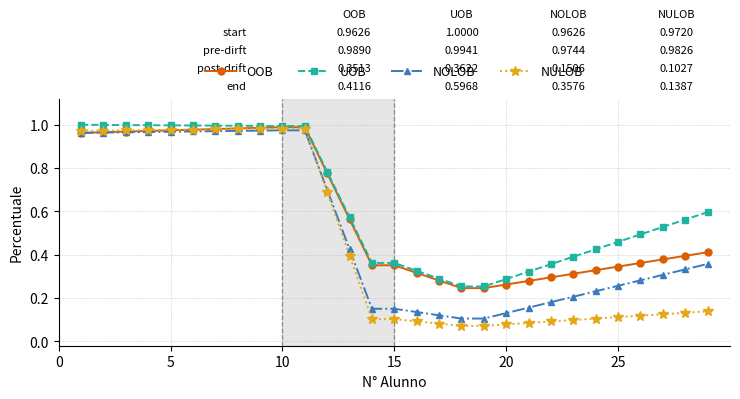

At how many categories does at least one series exceed 0?

29